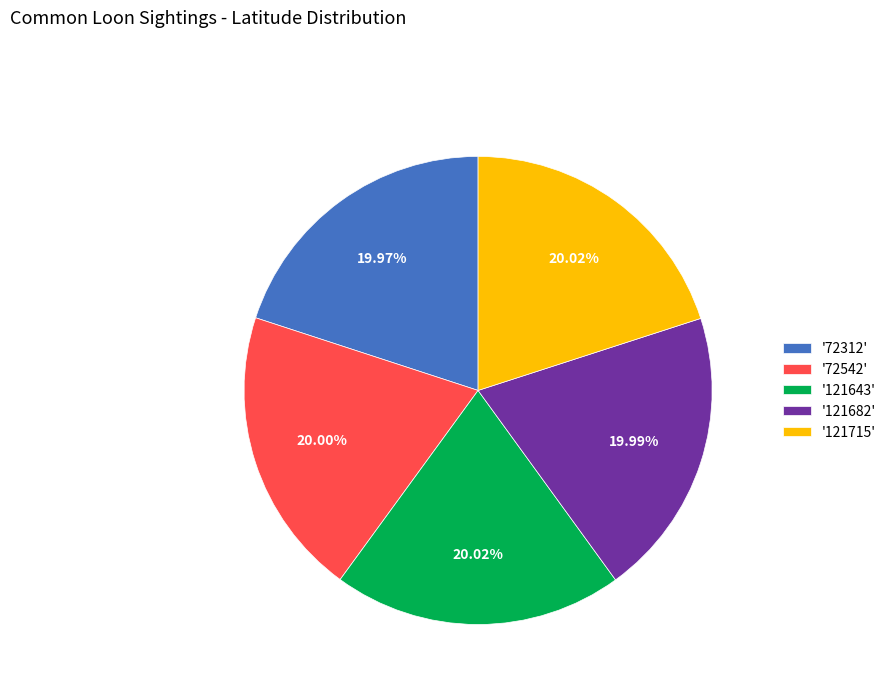

Approximately how many times larger is the value at '72312' compared to '121643'?

1.0